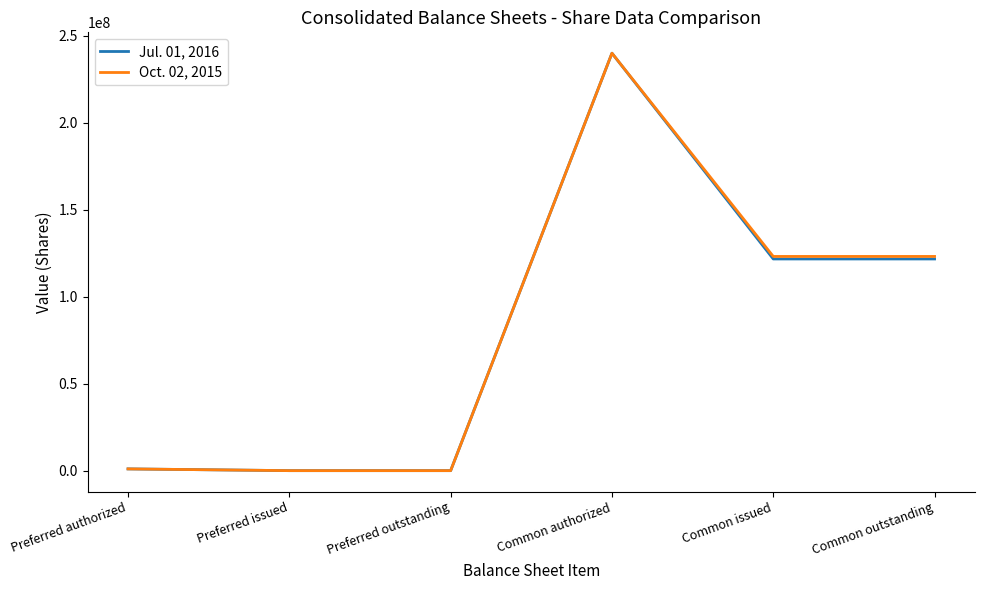

How many distinct data groups are displayed?

2